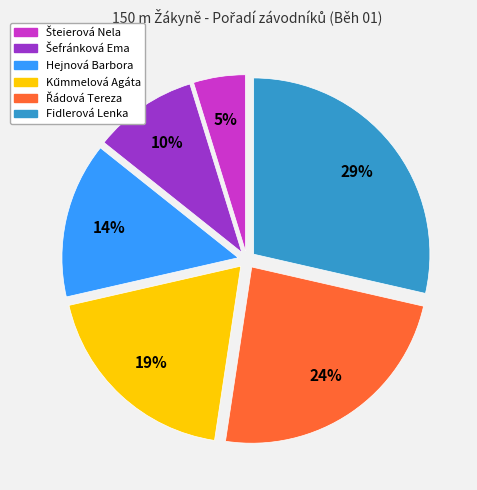

Which category has the biggest portion of the pie?

Fidlerová Lenka